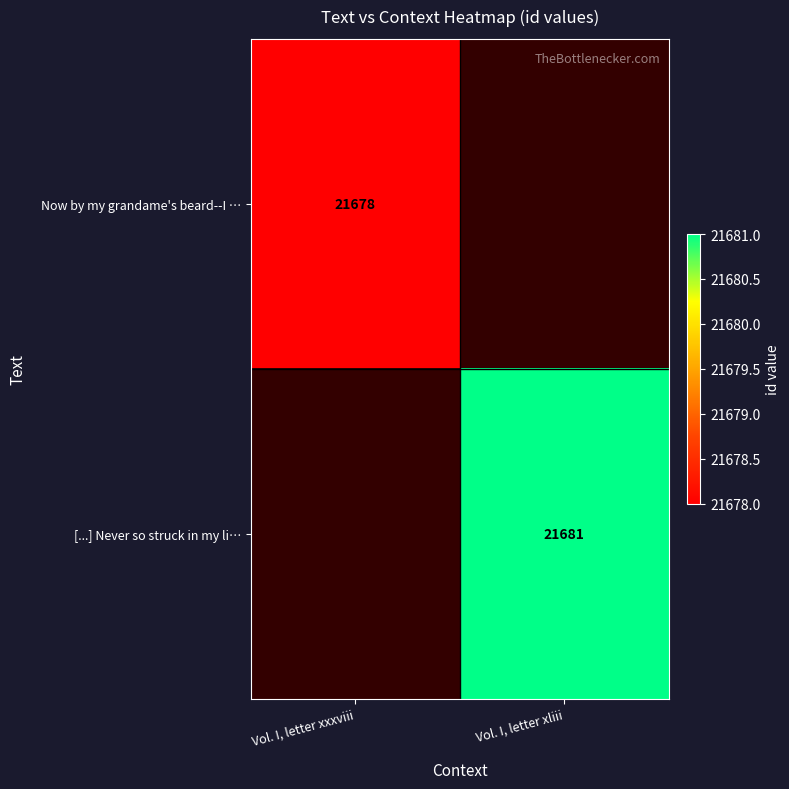

The Now by my grandame's beard--I … series shows 29408 at Vol. I, letter xxxviii. True or false?

False